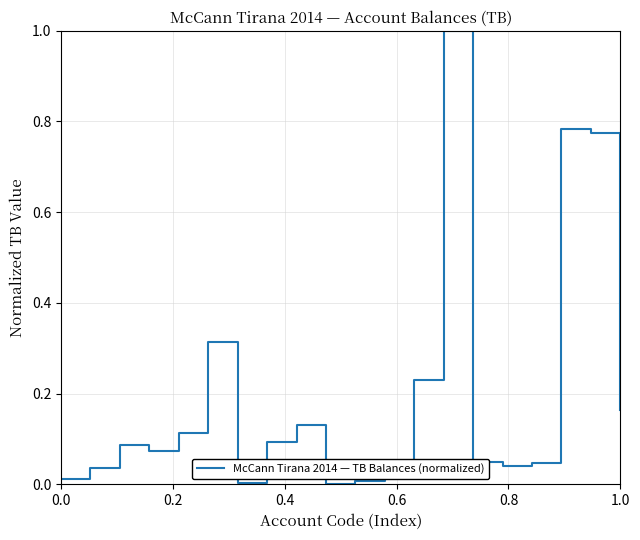

What is the greatest value displayed?

1.0